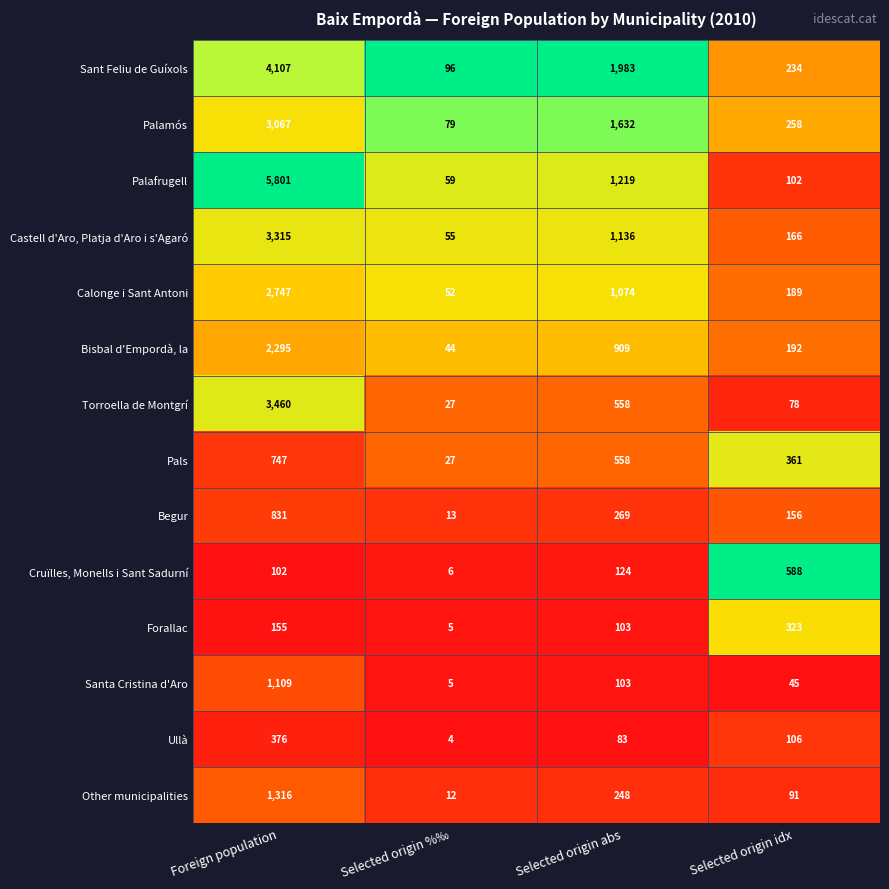

Which series has the largest range (max minus min)?

Palafrugell